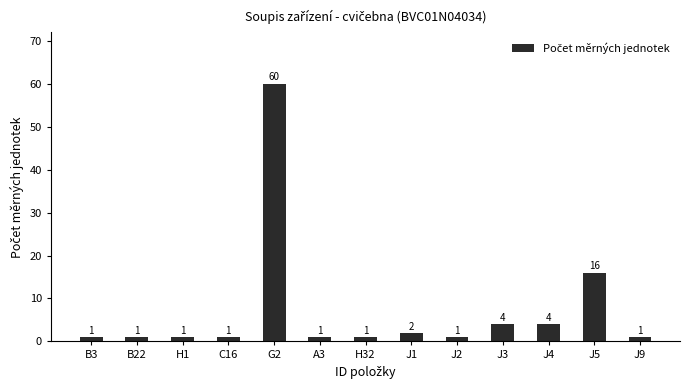

What is the greatest value displayed?

60